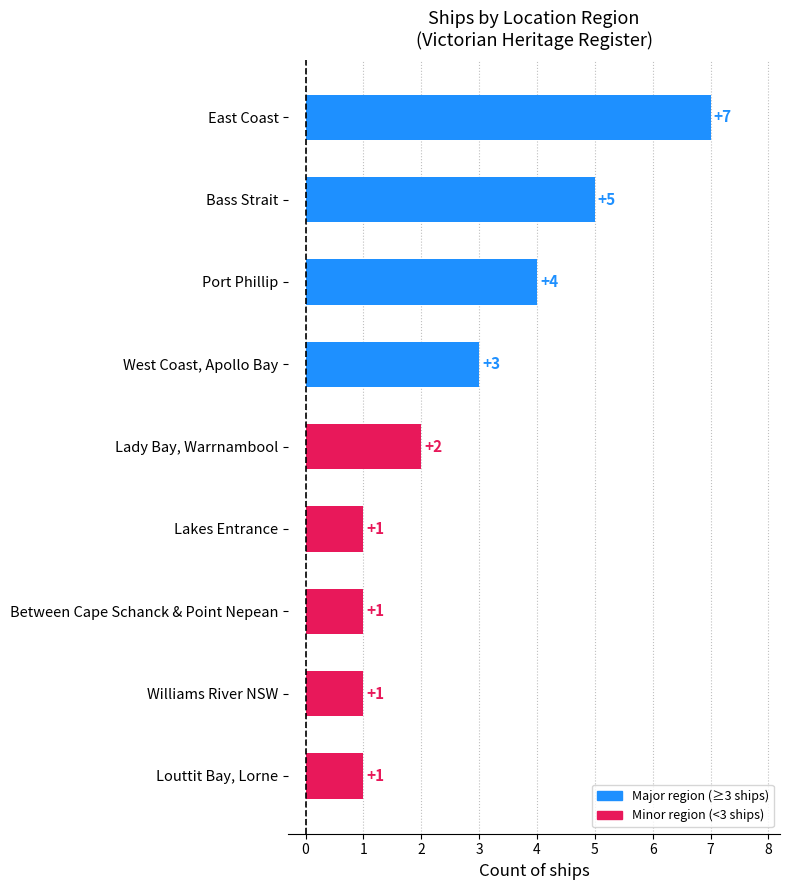

Is it true that the value at Port Phillip is 4?

True